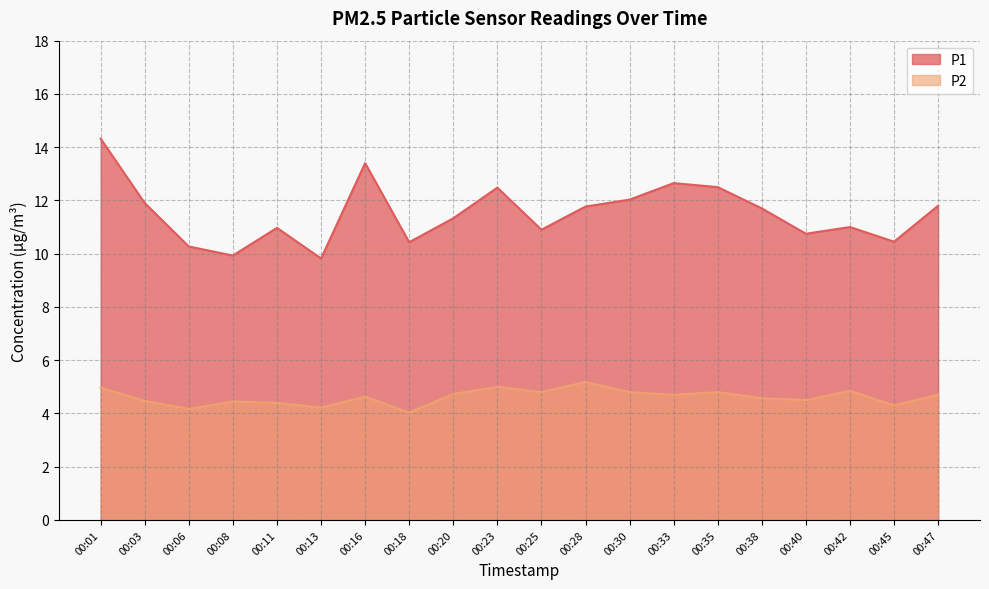

Reading left to right, list all the values displayed in this chart.

P1: 00:01=14.3	00:03=11.9	00:06=10.3	00:08=9.9	00:11=11.0	00:13=9.8	00:16=13.4	00:18=10.4	00:20=11.3	00:23=12.5	00:25=10.9	00:28=11.8	00:30=12.0	00:33=12.7	00:35=12.5	00:38=11.7	00:40=10.8	00:42=11.0	00:45=10.4	00:47=11.8
P2: 00:01=5.0	00:03=4.5	00:06=4.2	00:08=4.5	00:11=4.4	00:13=4.2	00:16=4.6	00:18=4.0	00:20=4.7	00:23=5.0	00:25=4.8	00:28=5.2	00:30=4.8	00:33=4.7	00:35=4.8	00:38=4.6	00:40=4.5	00:42=4.8	00:45=4.3	00:47=4.7